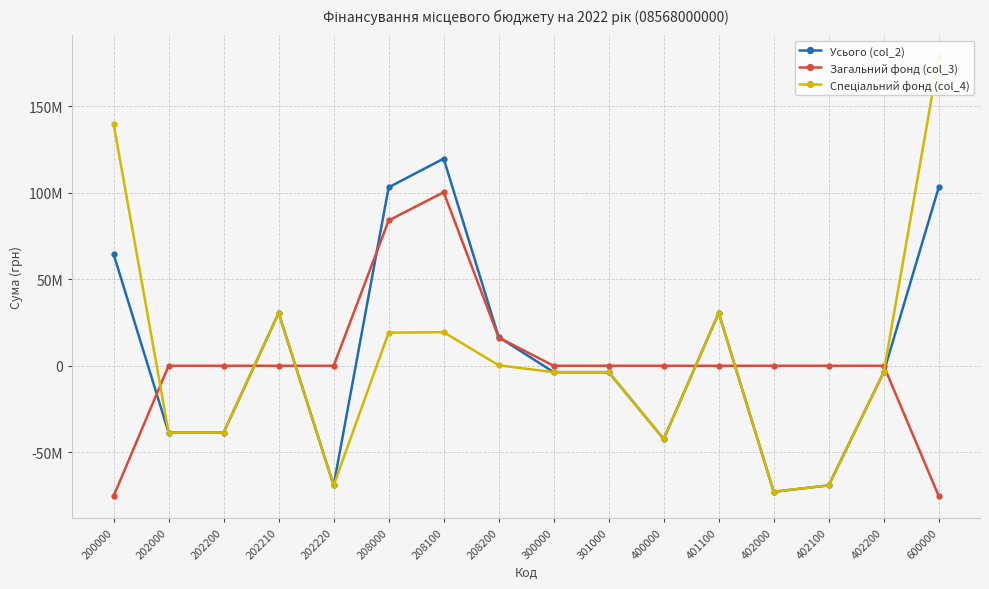

Reading left to right, list all the values displayed in this chart.

Усього (col_2): 64518354	-38627767	-38627767	30500000	-69127767	103146121	119730281	16584160	-3695345	-3695345	-42323112	30500000	-72823112	-69127767	-3695345	103146121
Загальний фонд (col_3): -75301848	0	0	0	0	83998319	100314078	16315759	0	0	0	0	0	0	0	-75301848
Спеціальний фонд (col_4): 139820202	-38627767	-38627767	30500000	-69127767	19147802	19416203	268401	-3695345	-3695345	-42323112	30500000	-72823112	-69127767	-3695345	178447969